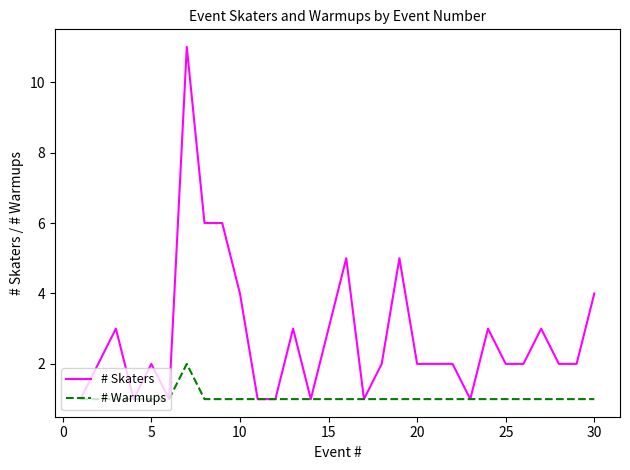

What is the maximum value shown in the chart?

11